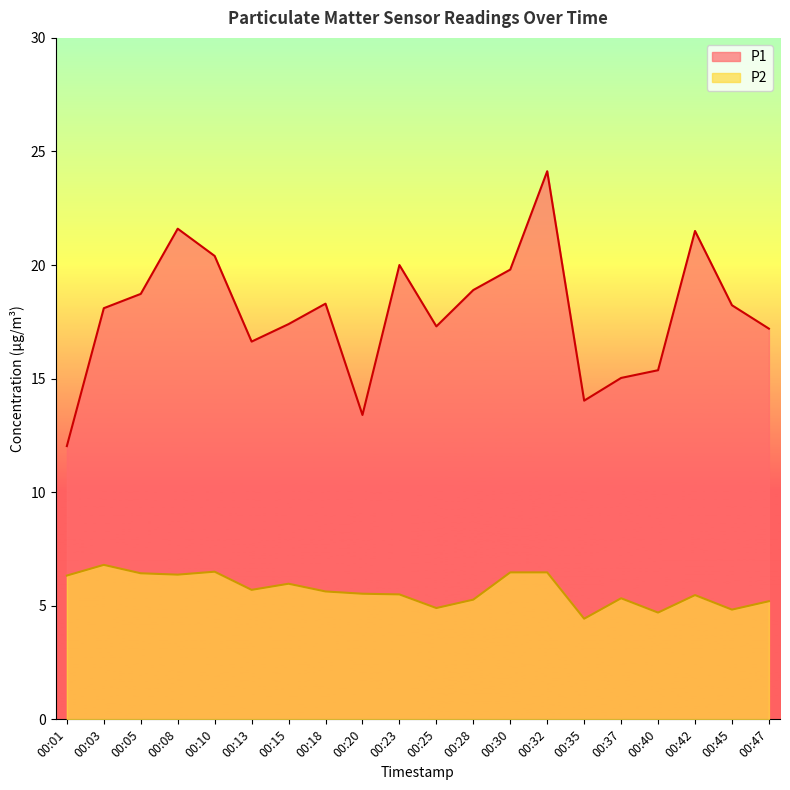

How many values in the P2 series are below 5?

4